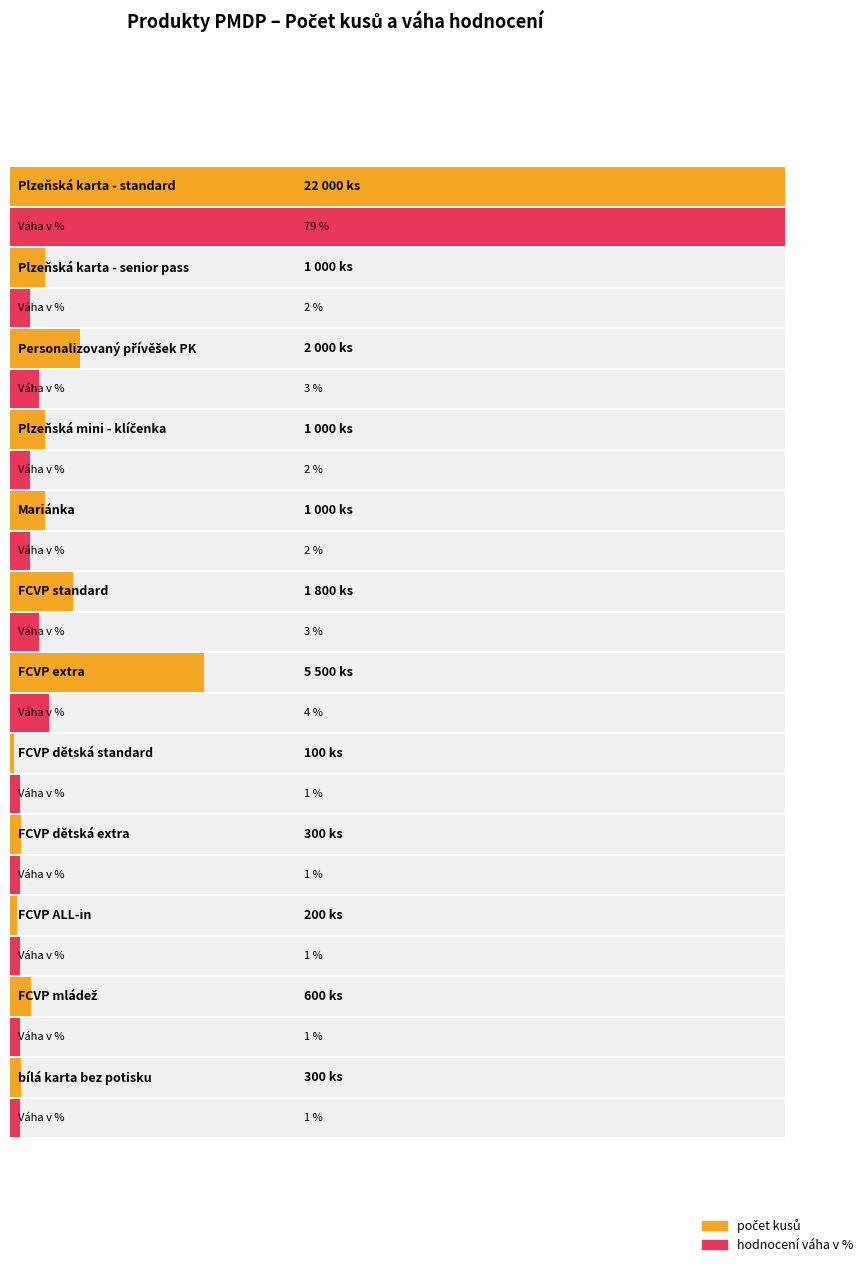

What position from the right is Plzeňská mini - klíčenka?

9